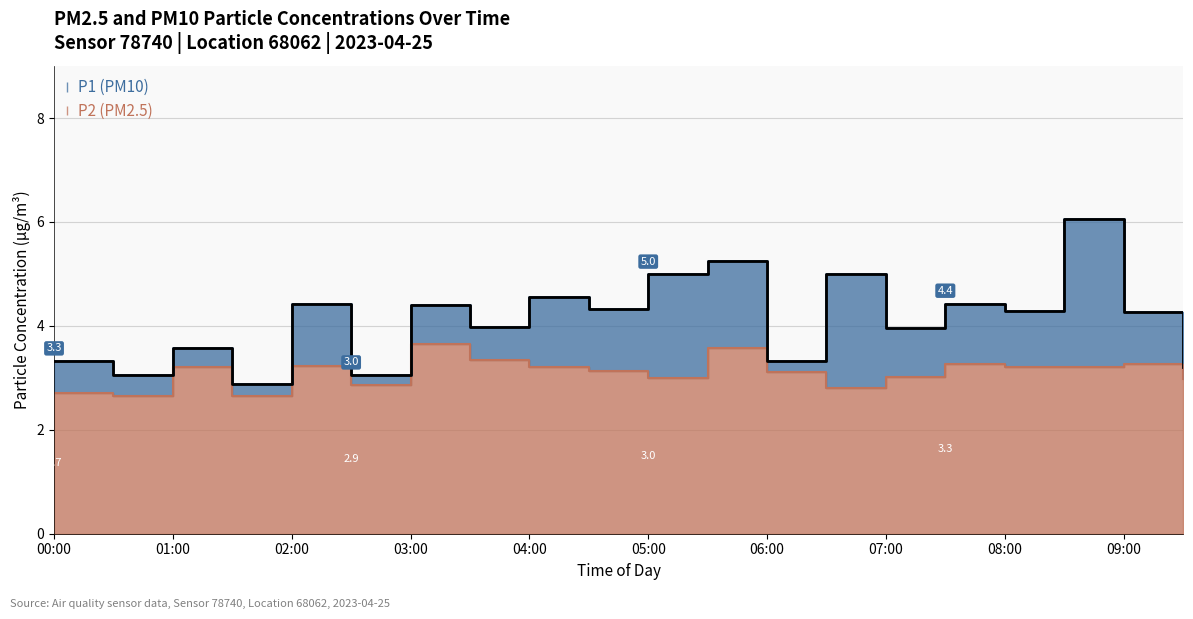

Is it true that P2 equals 1.6 at 05:00?

False